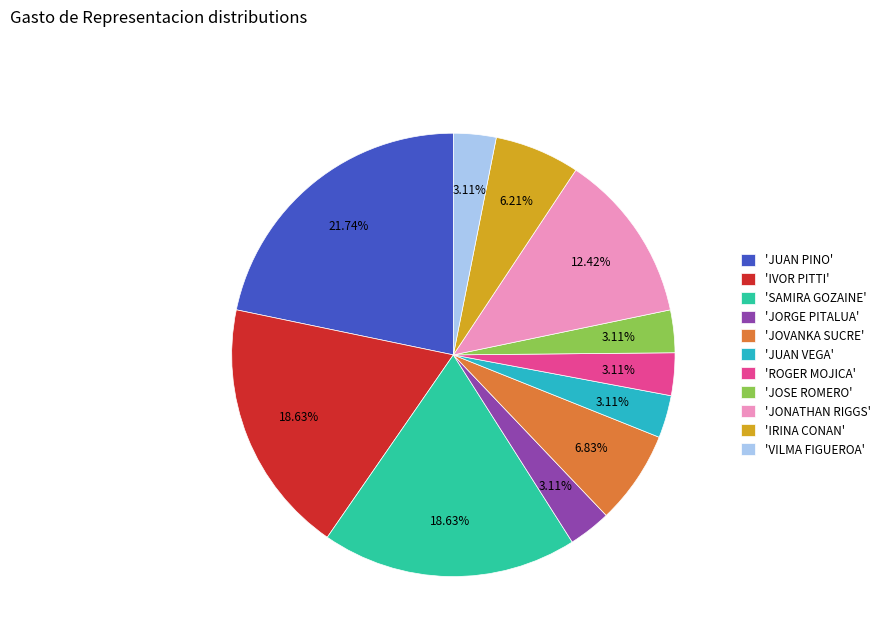

Does any single category account for the majority?

No